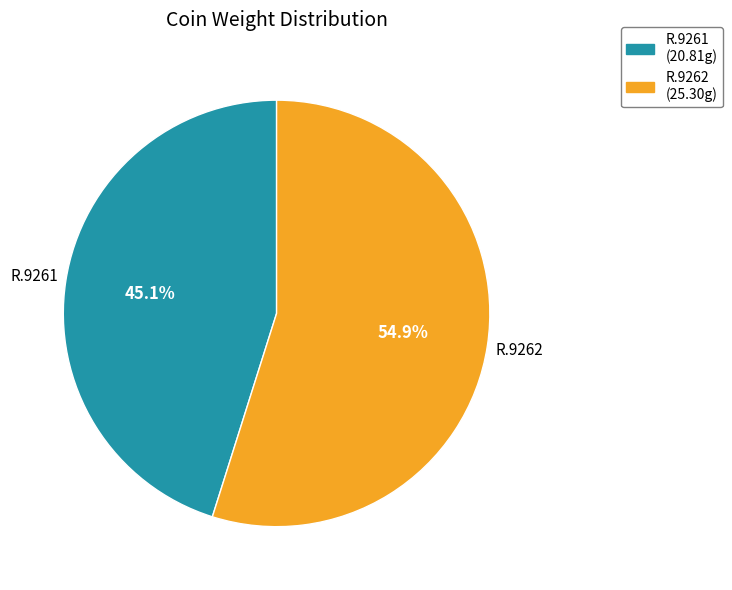

What is the ratio of the value at R.9262 to the value at R.9261?

1.2